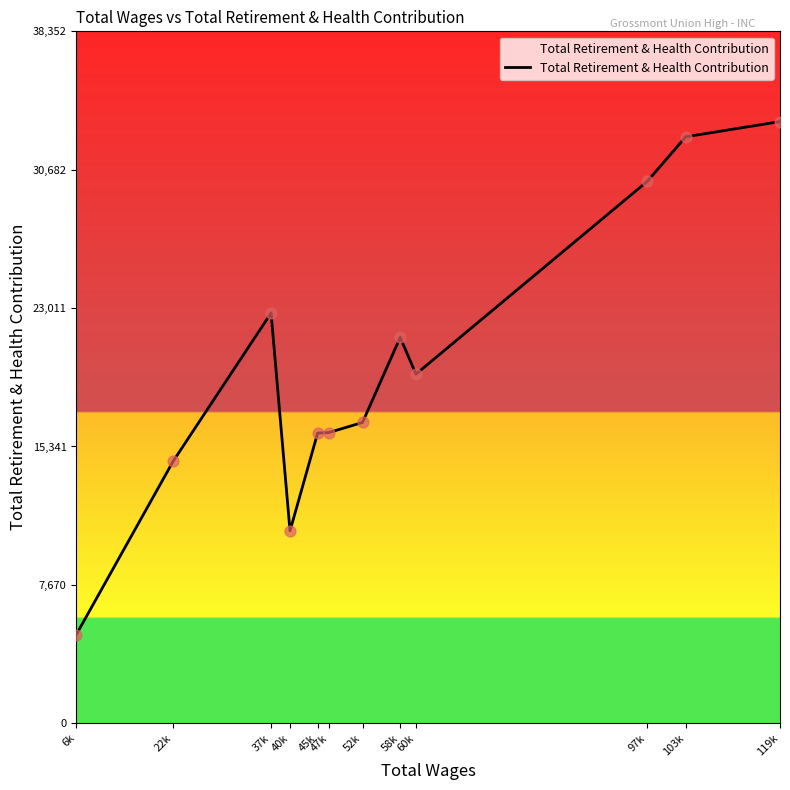

What is the change in value from 22k to 37k?

+8217